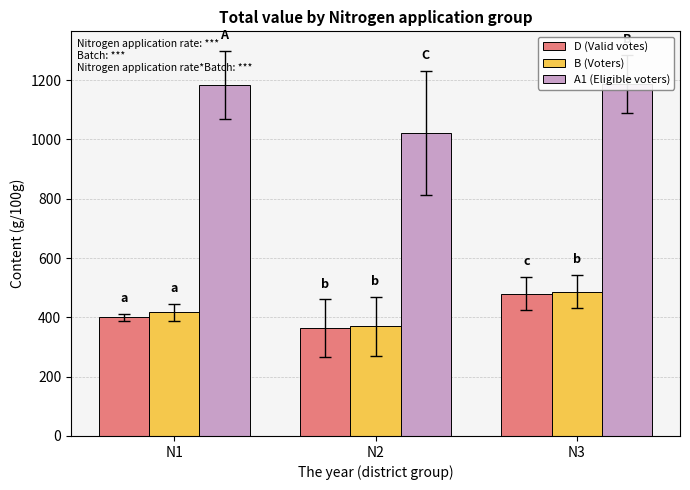

Is the value of A1 (Eligible voters) at N1 greater than the value of D (Valid votes) at N3?

Yes